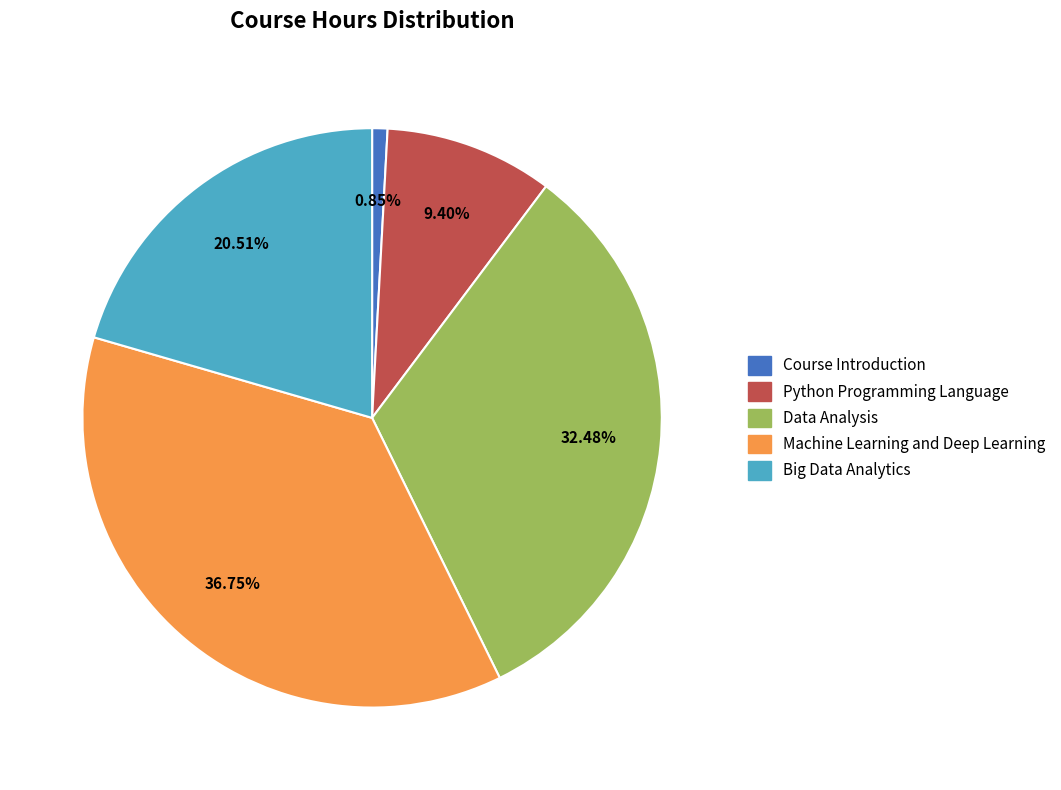

The Big Data Analytics slice represents 32% of the pie. True or false?

False